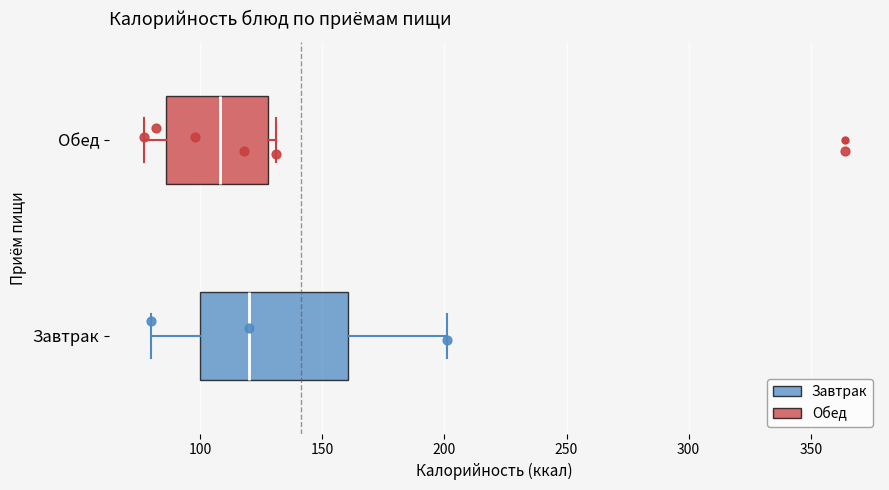

Reading bottom to top, transcribe this box plot: for each box, give where its median line is, the range the box spans, and where its two whiskers end, as read against the x-axis. The values are not printed on the chart, so give them approximately, as read against the axis.

Завтрак: median 120, box 100 to 160, whiskers 80 to 200
Обед: median 110, box 85 to 130, whiskers 75 to 130 (just right of the box's right edge)